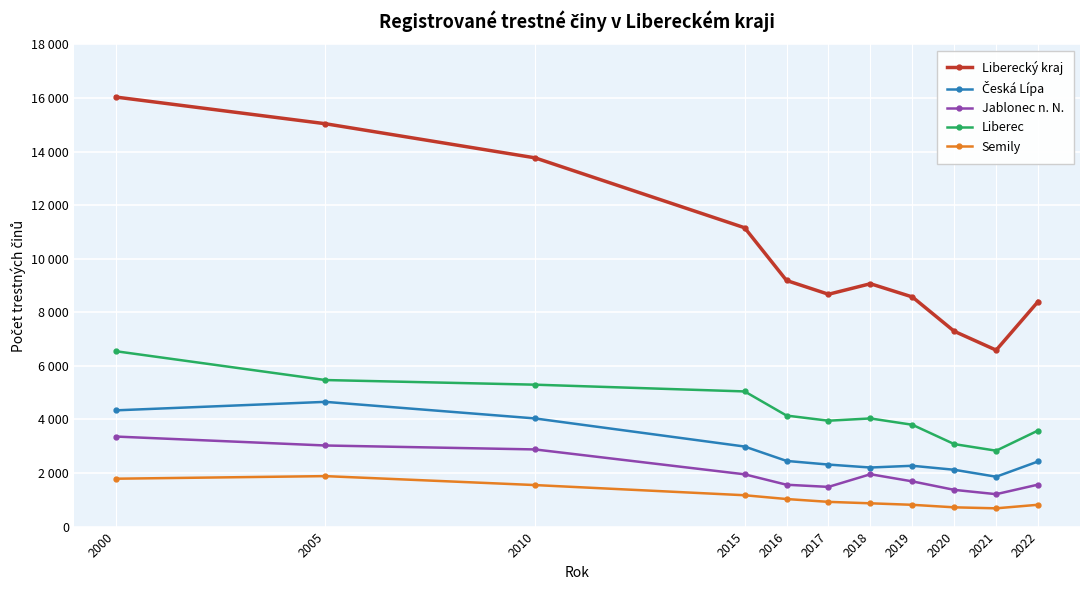

What is the difference between the maximum and minimum values in the Jablonec n. N. series?

2151